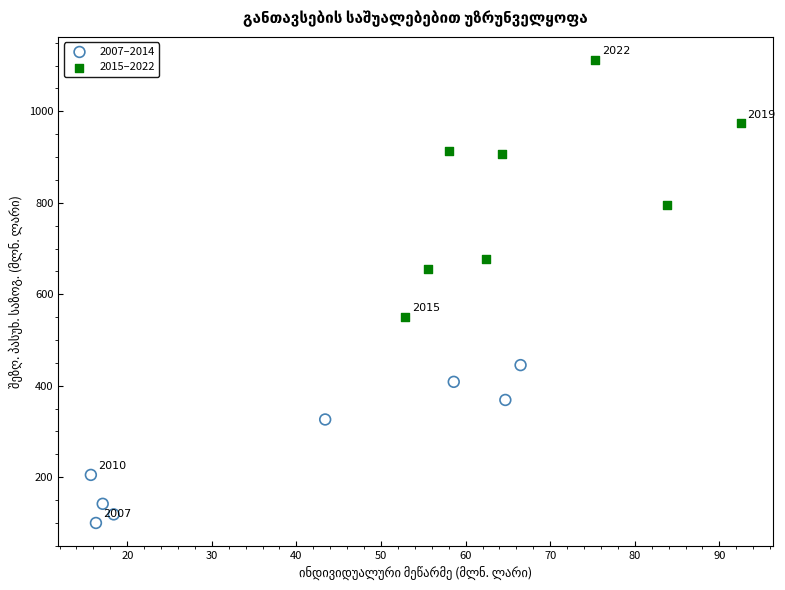

Which series contains the highest Y value?

2015–2022